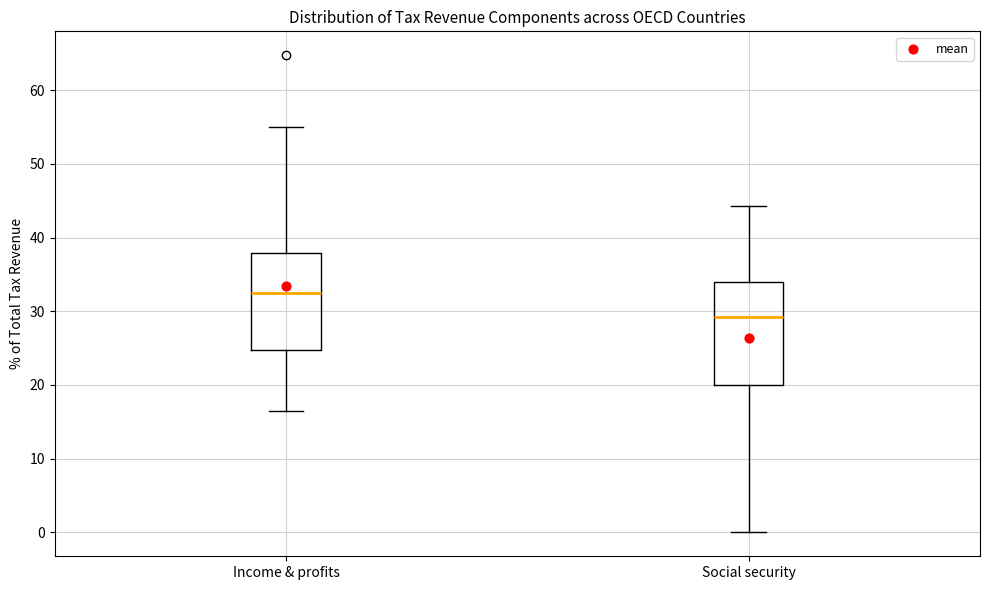

Reading left to right, read every box against the y-axis: the position of its median line, the range the box covers, and the ends of its whiskers. The values are not printed on the chart, so give them approximately, as read against the axis.

Income & profits: median 32, box 25 to 38, whiskers 17 to 55
Social security: median 29, box 20 to 34, whiskers 0 to 44